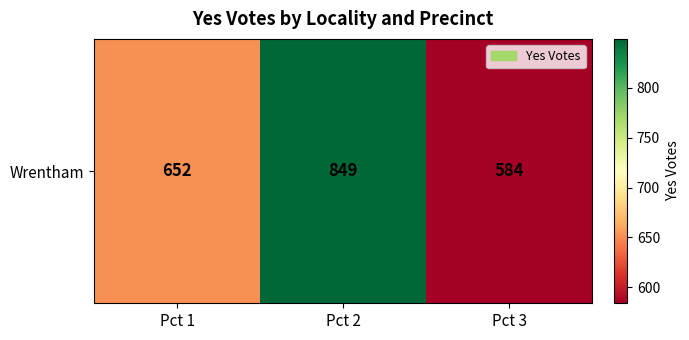

True or false: the data shows 652 at Pct 1.

True